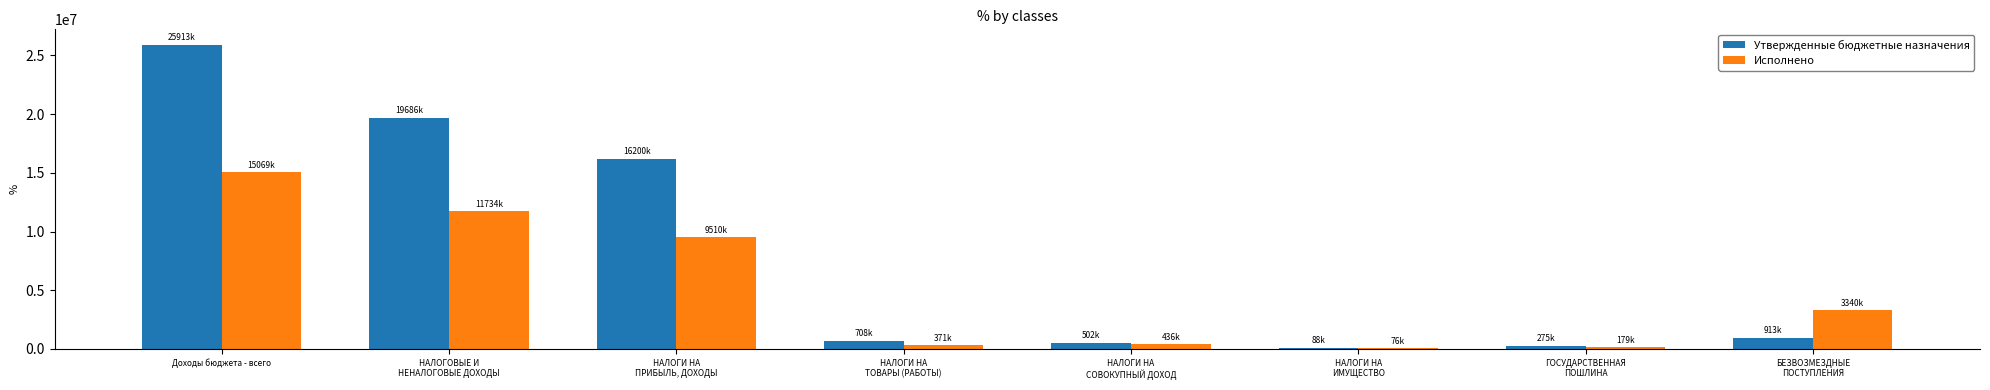

What are all the series names shown in the legend?

Утвержденные бюджетные назначения, Исполнено